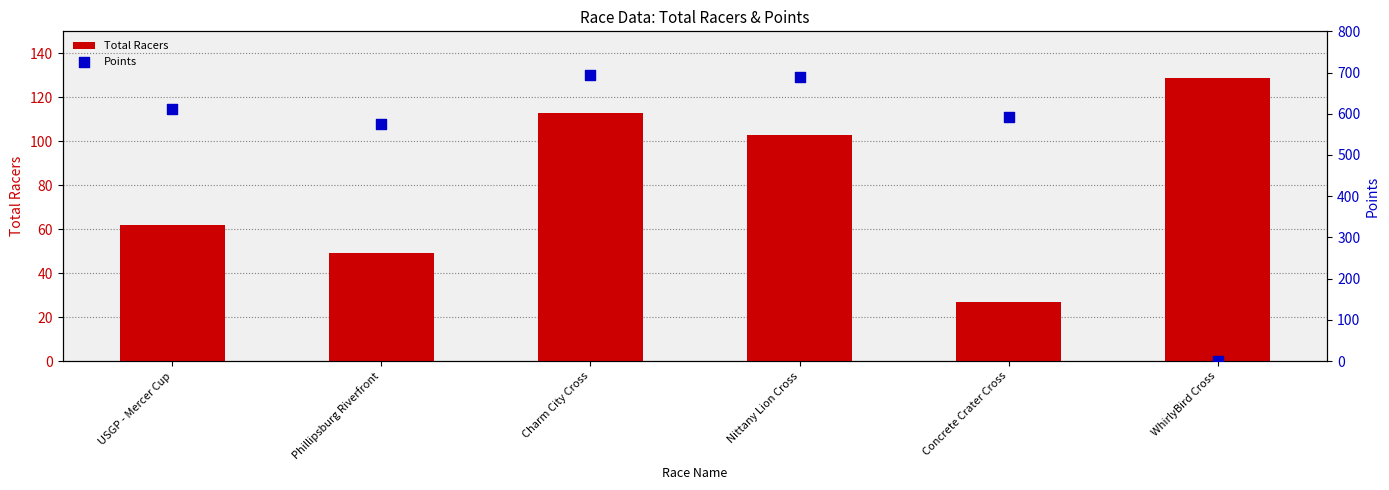

What is the total value across all series at WhirlyBird Cross?

129.0